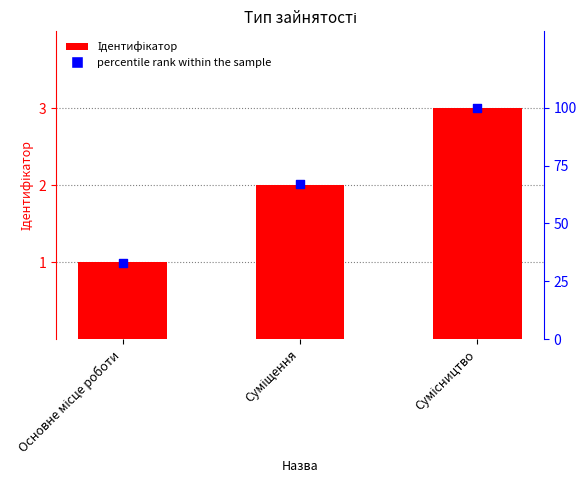

At how many categories does at least one series exceed 54?

2